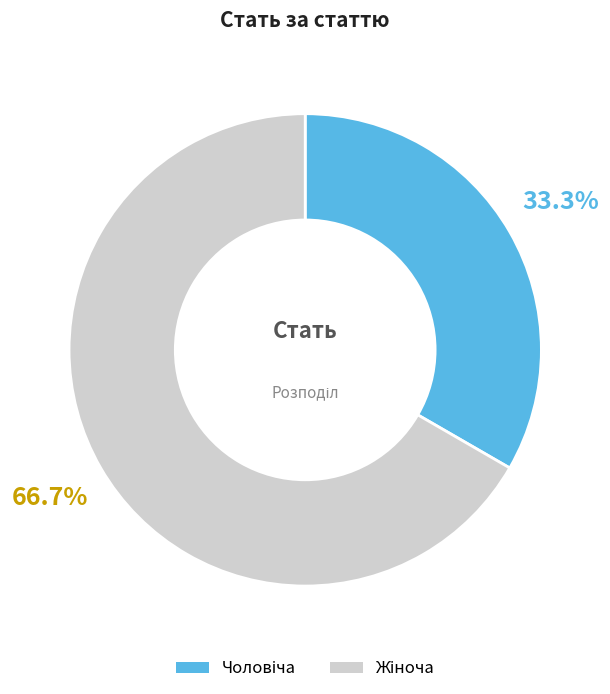

Does any single category account for the majority?

Yes